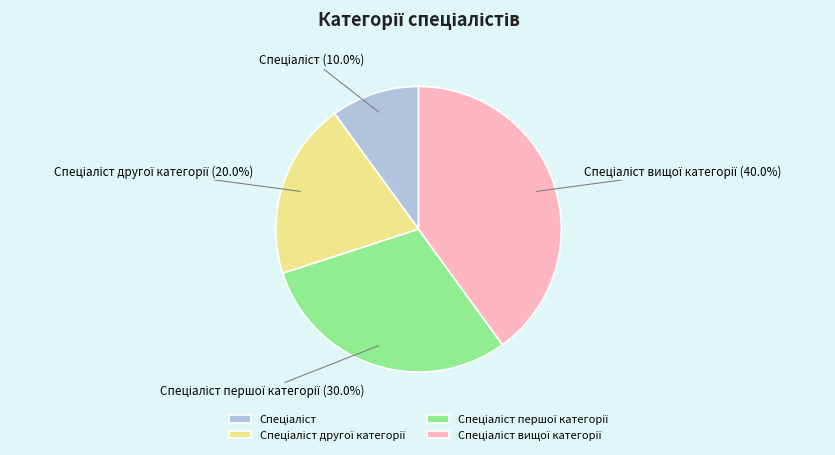

Is there any slice that represents more than half of the pie?

No